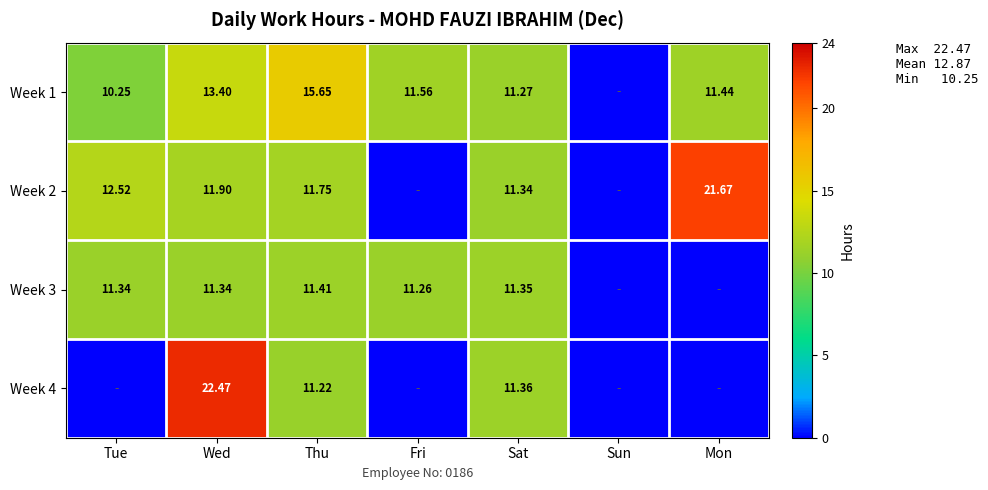

Is the value of Week 2 at Thu greater than the value of Week 3 at Tue?

Yes